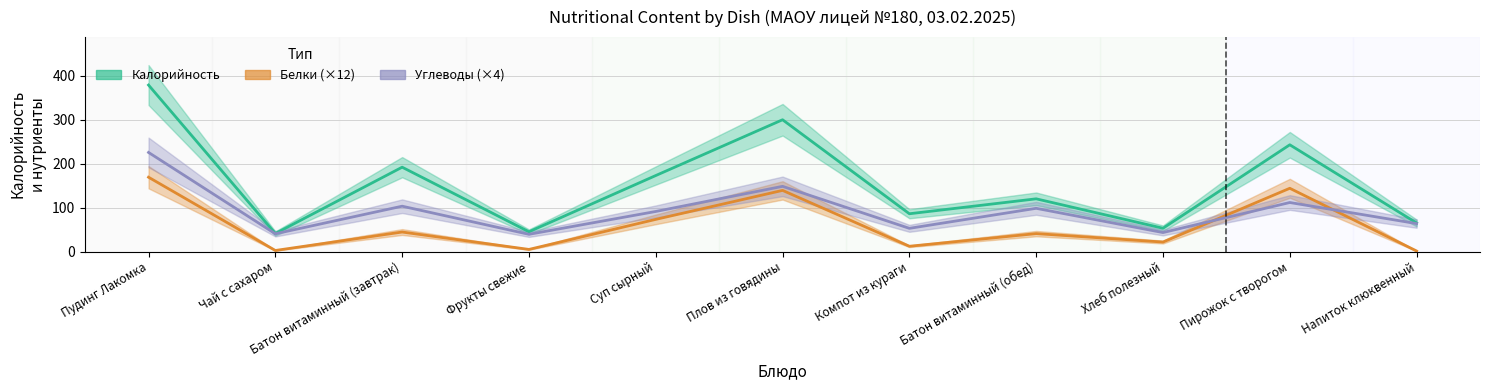

What is the label of the 1st point from the left?

Пудинг Лакомка